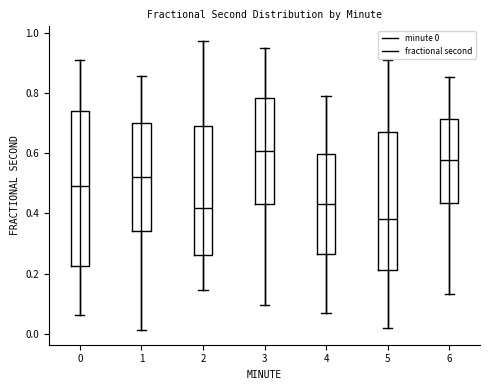

Where is the upper edge of the box at x = 1 on the y-axis? The values are not printed on the chart, so give them approximately, as read against the axis.

0.70